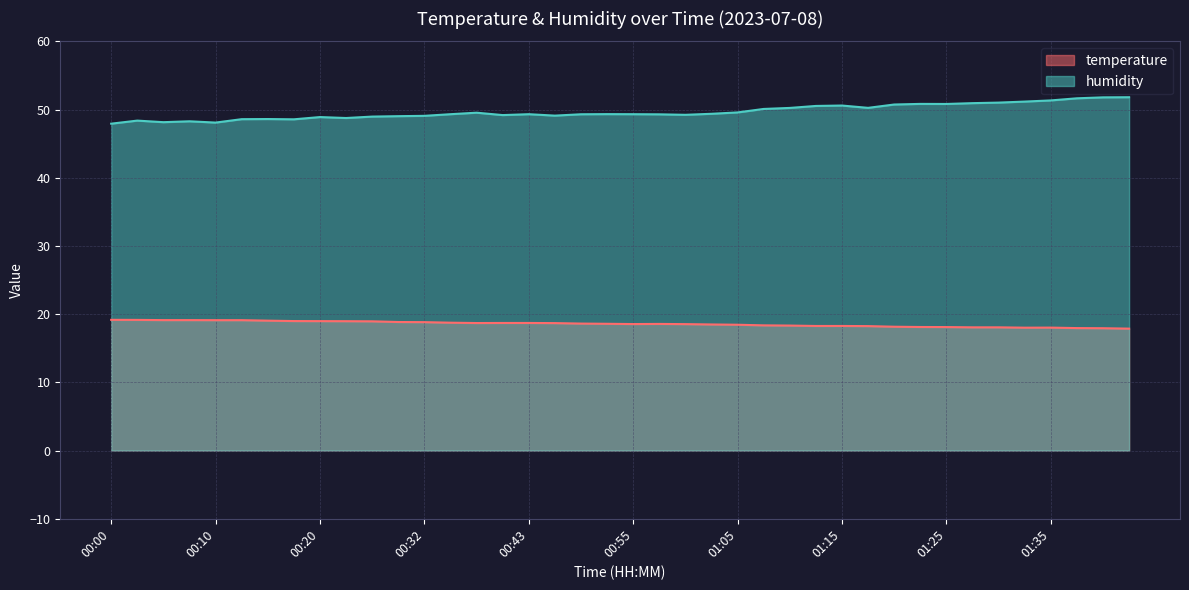

Rank the series by their average value, from highest to lowest.

humidity, temperature